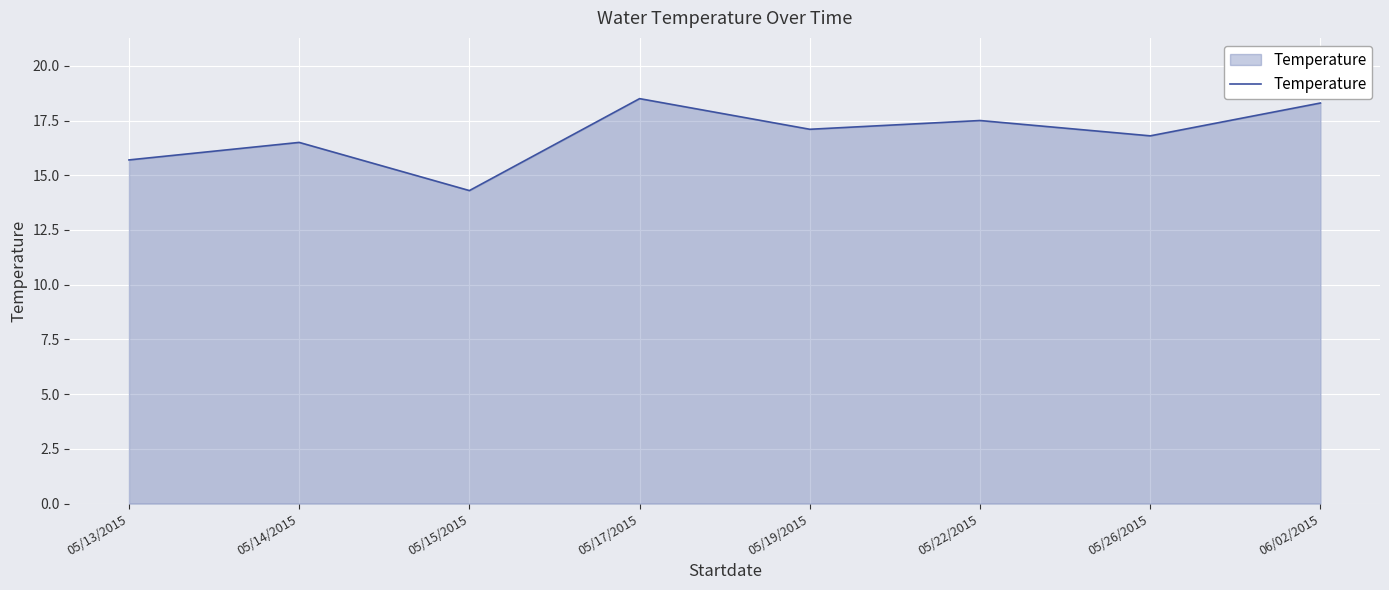

How many lines are shown in the chart?

1